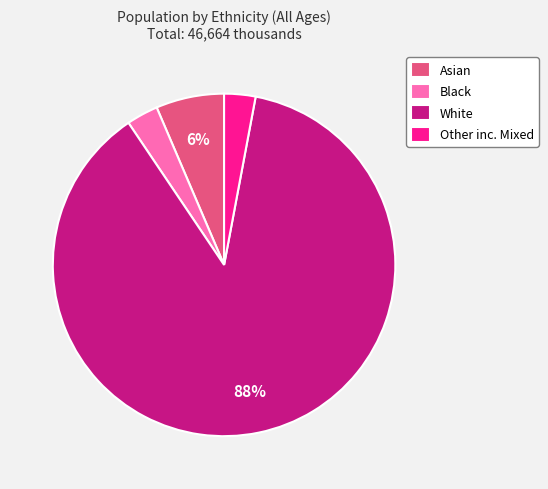

What percentage is the Asian slice, to the nearest percent?

6%